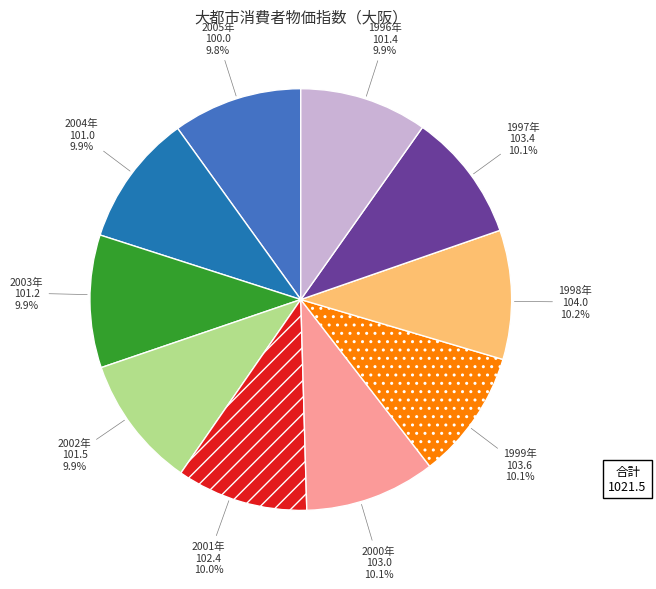

Between 2001 and 1997, which is larger?

1997